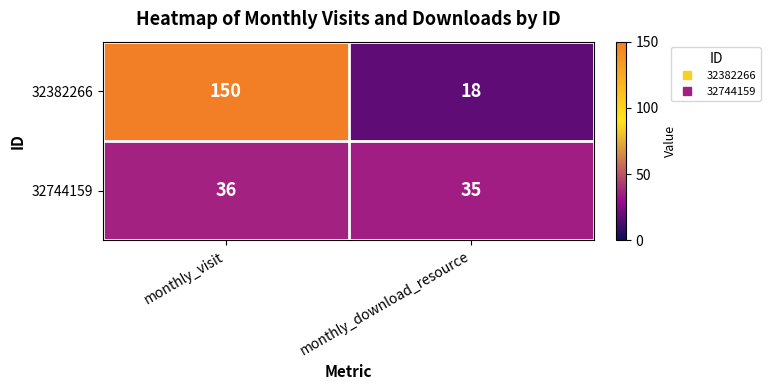

What is the difference between the maximum and minimum values in the 32382266 series?

132